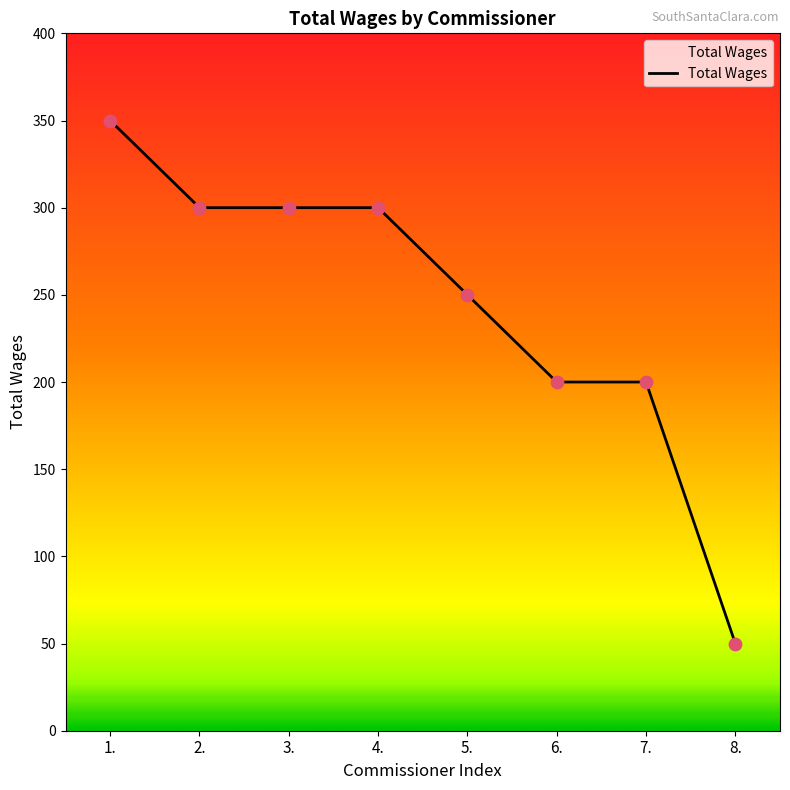

Approximately how many times larger is the value at 7. compared to 2.?

0.7